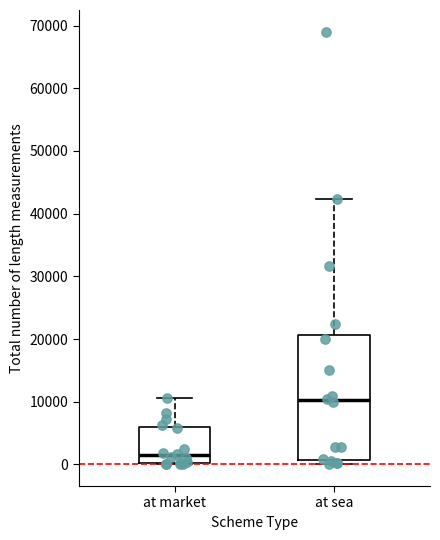

Reading left to right, transcribe this box plot: for each box, give where its median line is, the range the box spans, and where its two whiskers end, as read against the y-axis. The values are not printed on the chart, so give them approximately, as read against the axis.

at market: median 1000, box 0 to 6000, whiskers 0 to 11000
at sea: median 10000, box 1000 to 21000, whiskers 0 to 42000